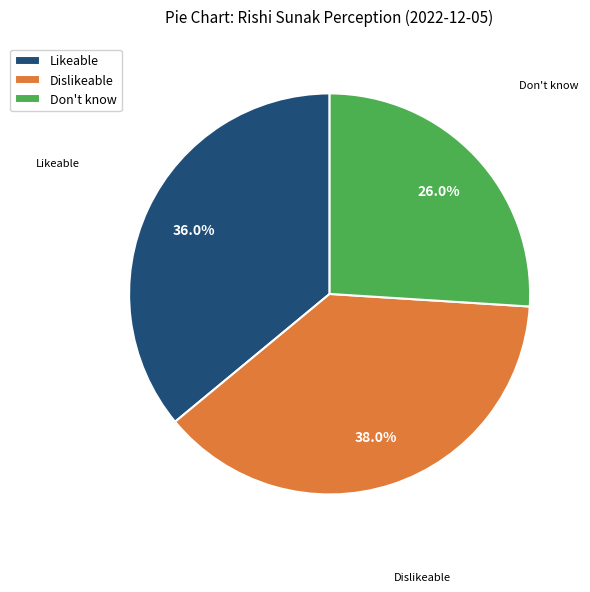

Is it true that Dislikeable is 38% of the pie?

True